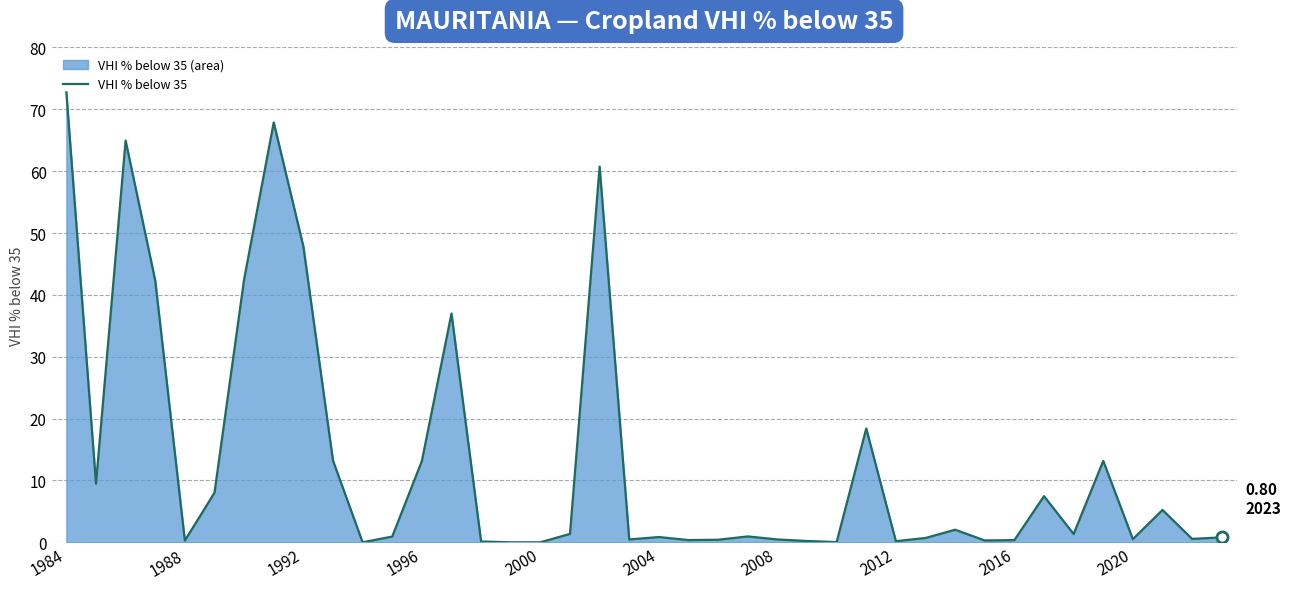

Is it true that the value at 35 is 13.2?

True